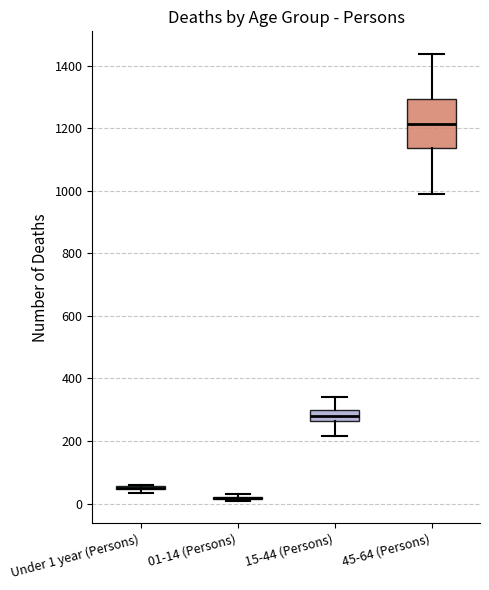

Comparing the boxes themselves (not the whiskers), which one is the tallest?

45-64 (Persons)